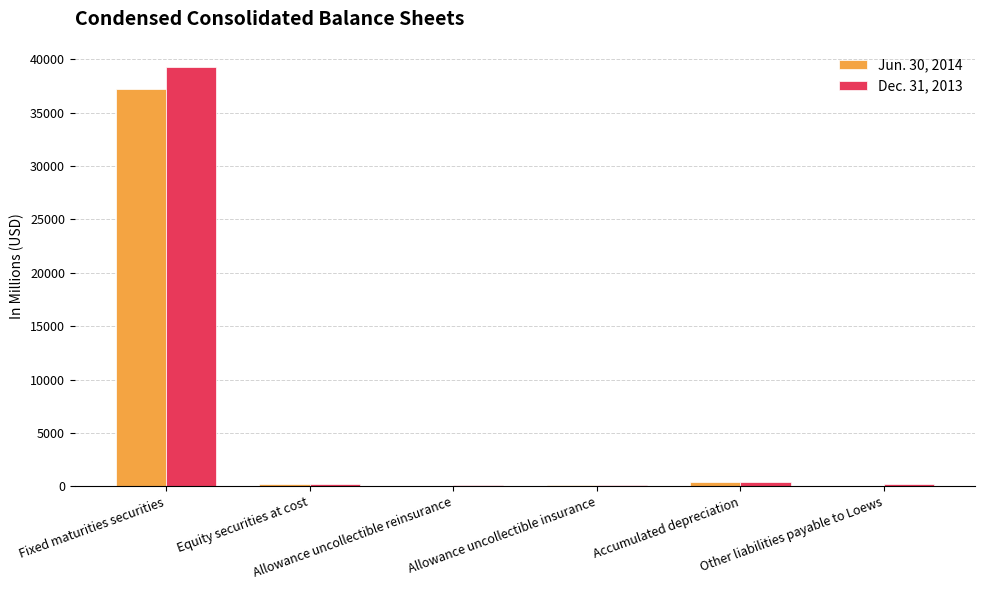

What is the maximum value shown in the chart?

39311